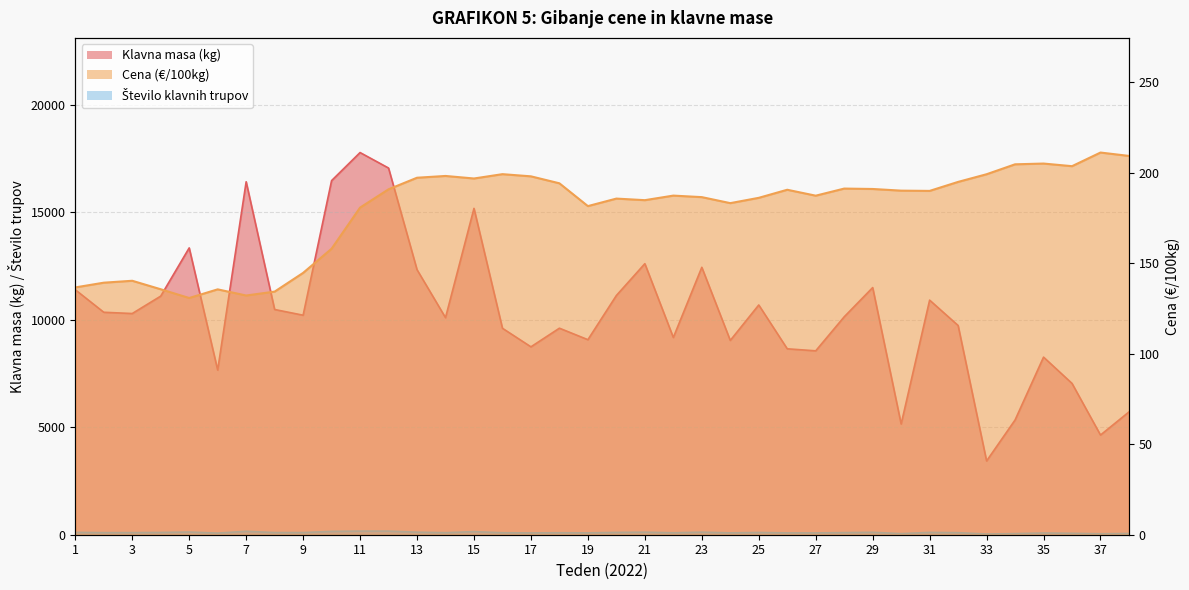

What is the maximum value shown in the chart?

17779.0